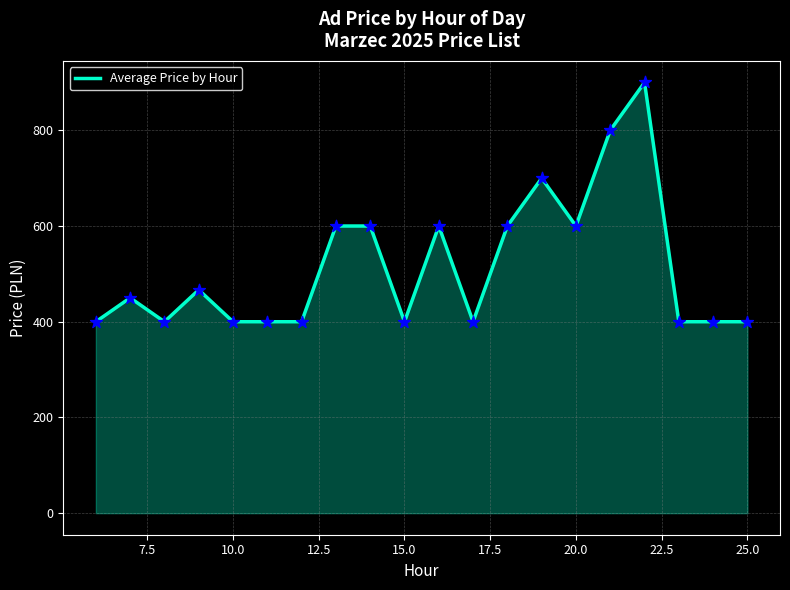

What is the minimum value shown in the chart?

400.0